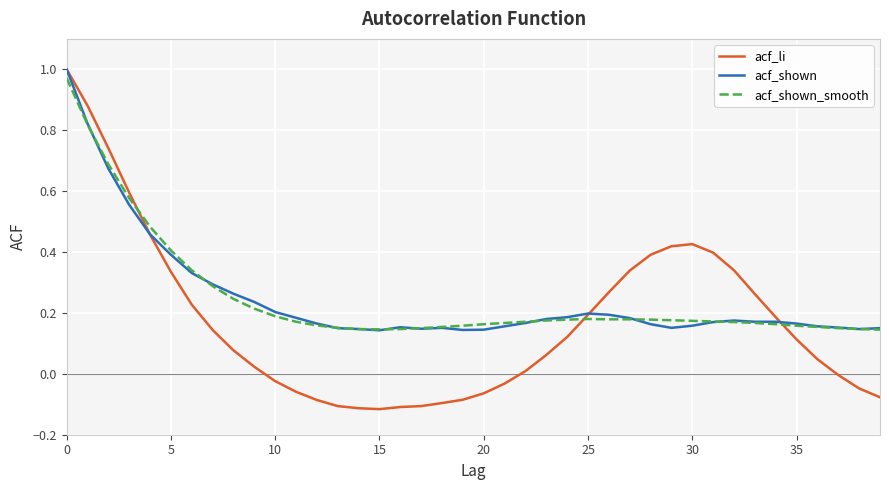

Which series has the largest range (max minus min)?

acf_li